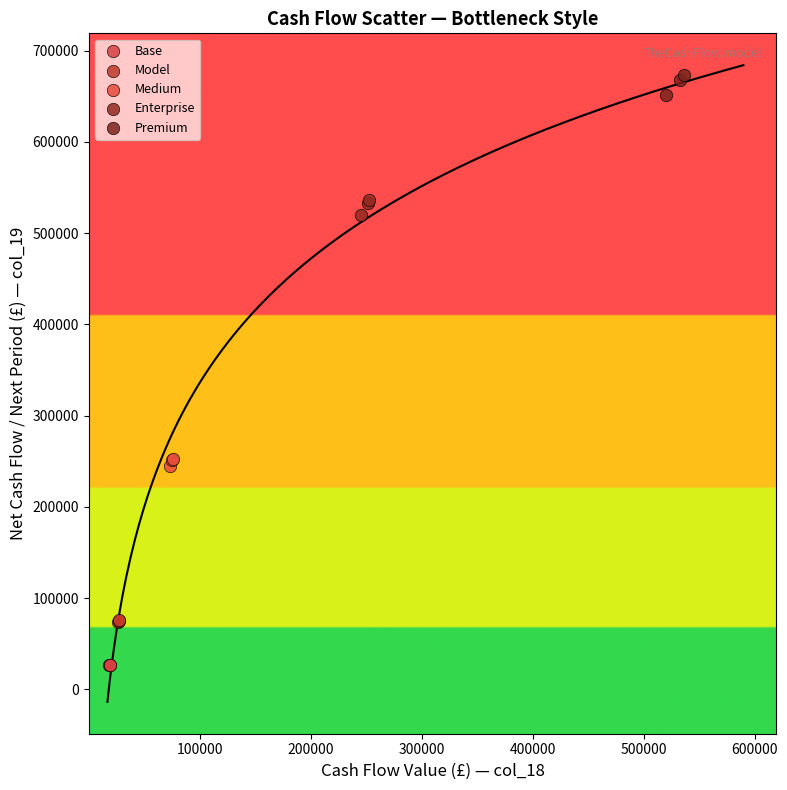

Which series reaches the maximum Y coordinate?

Premium